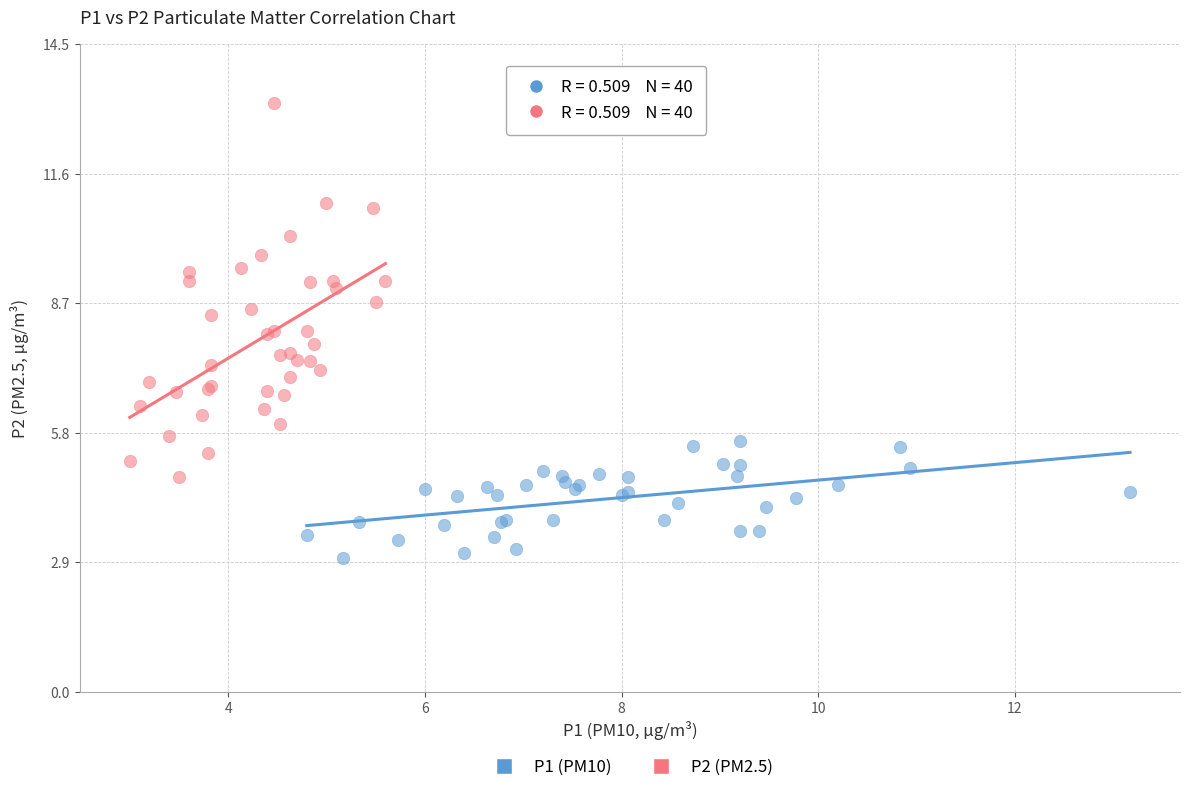

What are all the series names shown in the legend?

P1 (PM10), P2 (PM2.5)